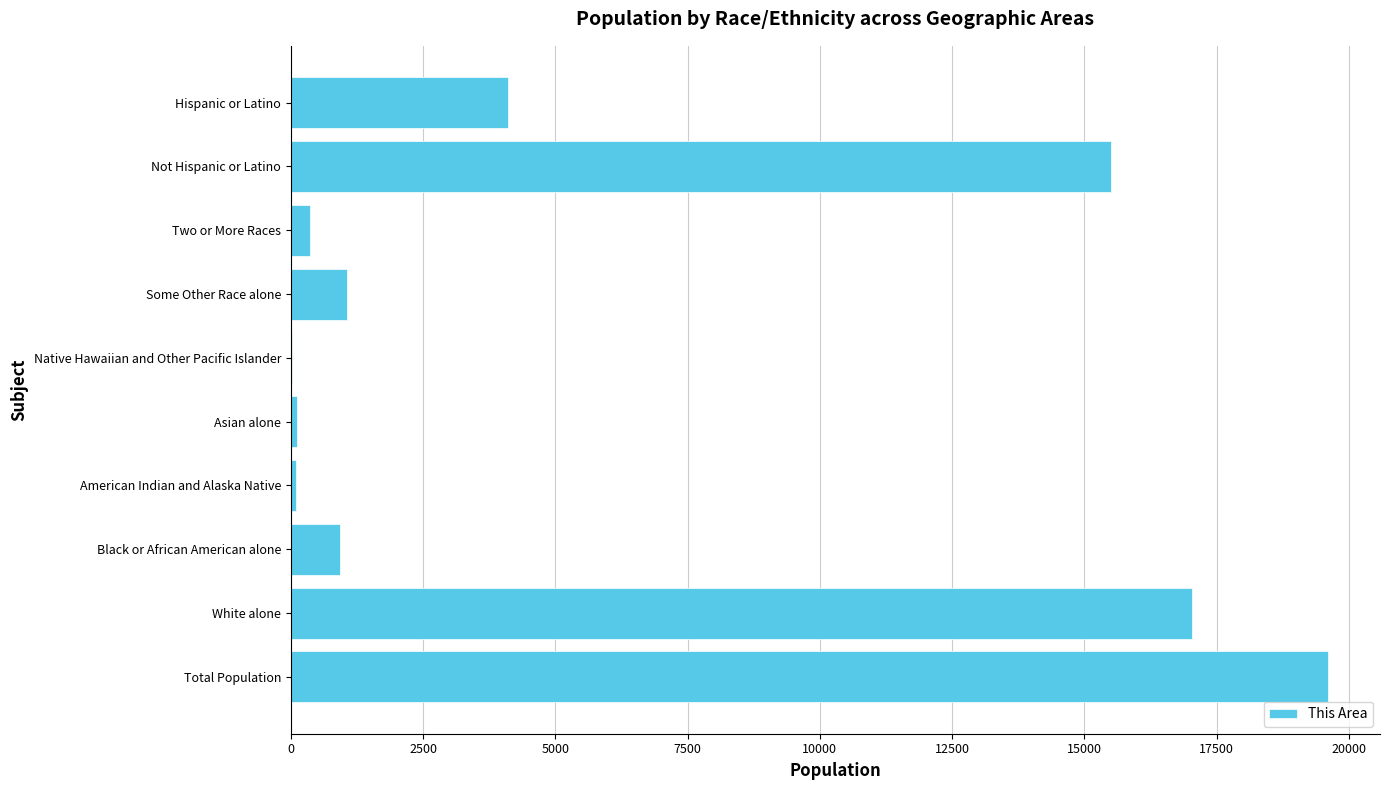

Which label corresponds to the largest value in the chart?

Total Population